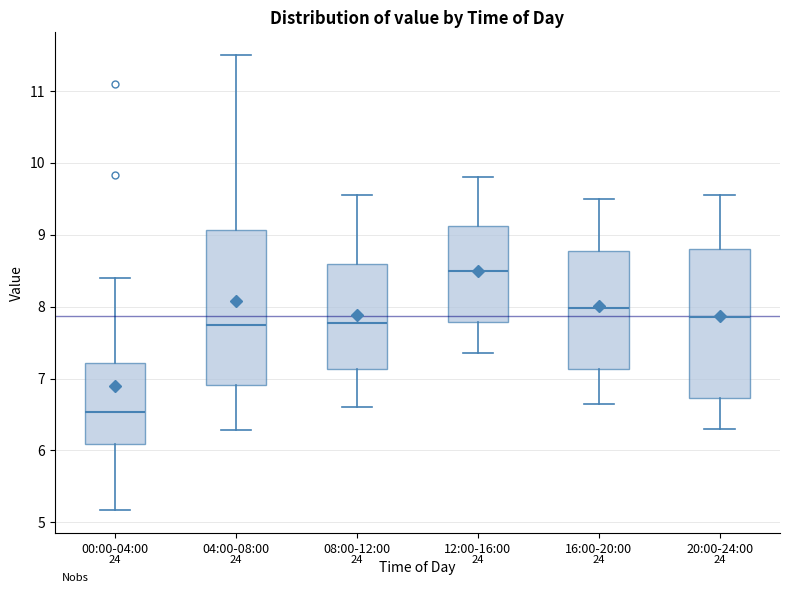

Which box has the lowest median line?

00:00-04:00